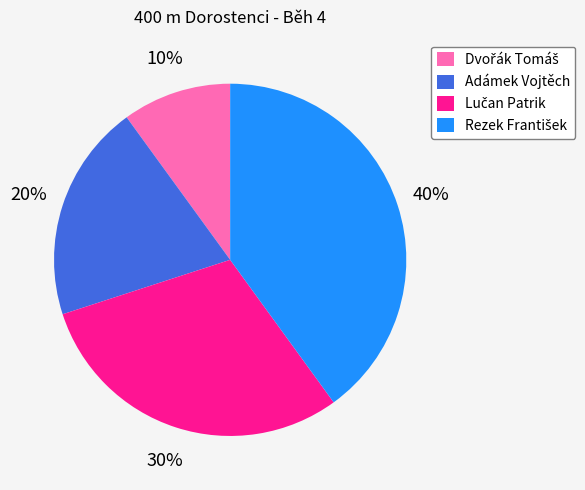

Is it true that Adámek Vojtěch is 20% of the pie?

True